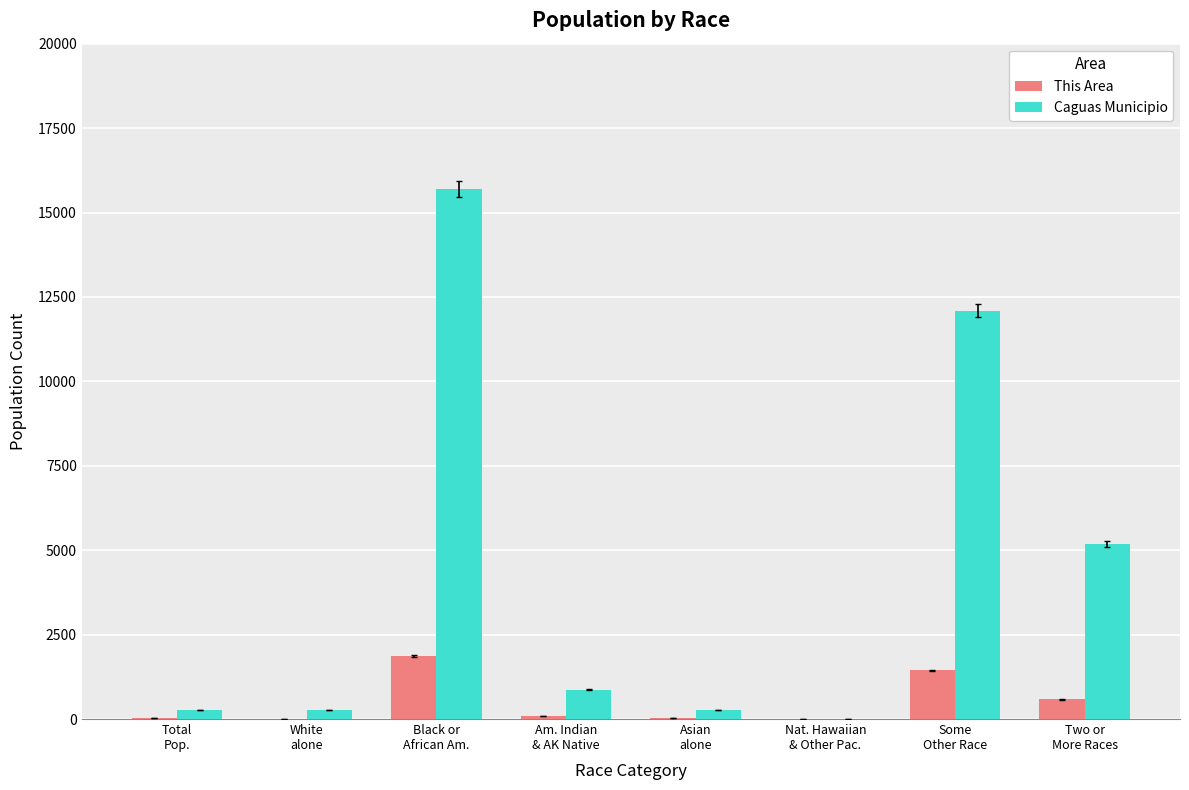

What is the maximum value for Caguas Municipio?

15701